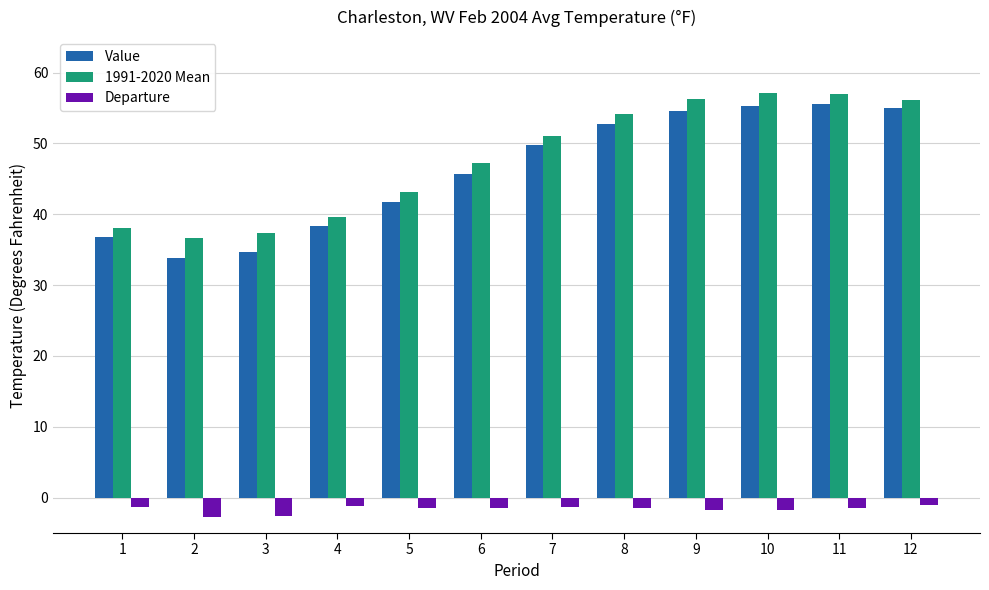

Which series has the largest total across all categories?

1991-2020 Mean